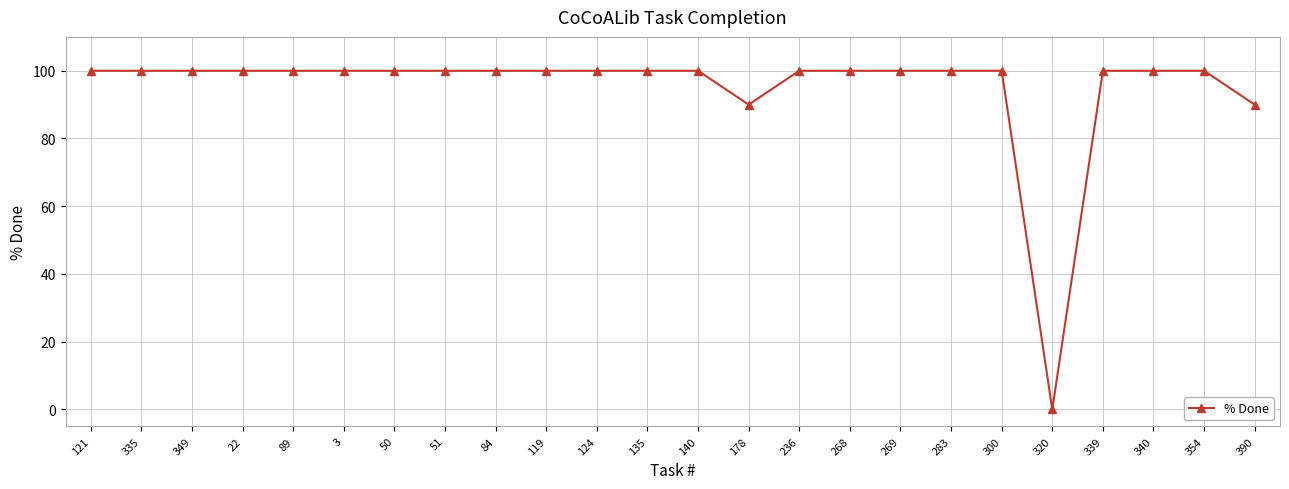

The value at 121 is 21. True or false?

False